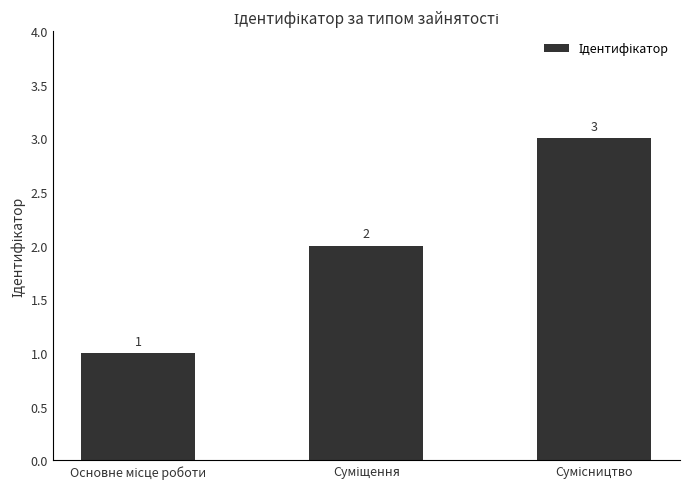

Reading left to right, transcribe all the data shown in this chart.

1	2	3